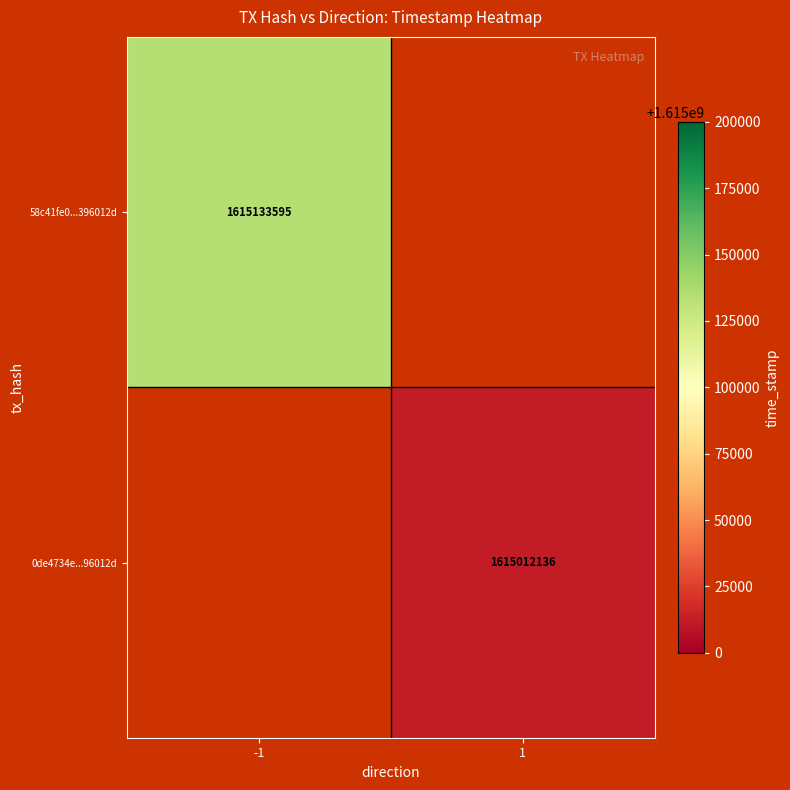

The value of 0de4734e...96012d at 1 is 683474697. True or false?

False